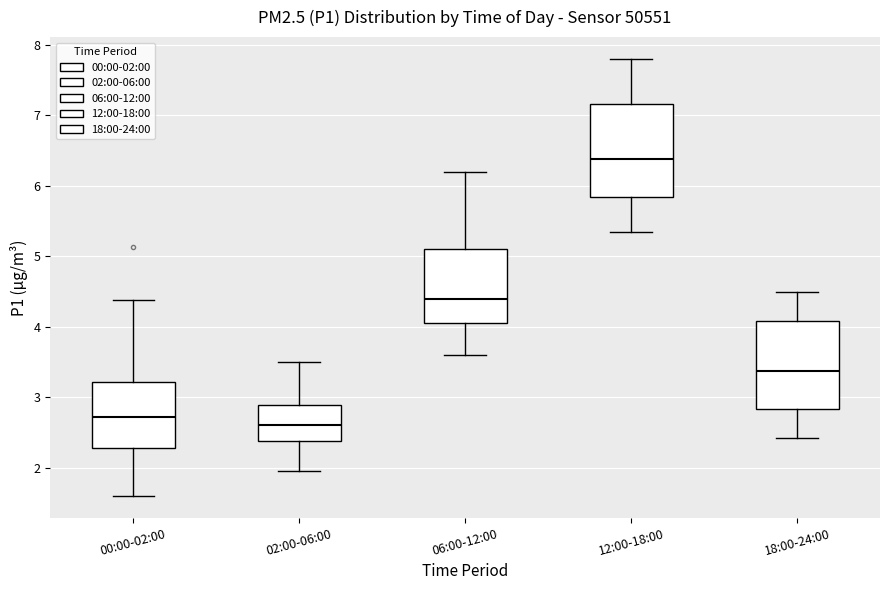

Reading left to right, transcribe this box plot: for each box, give where its median line is, the range the box spans, and where its two whiskers end, as read against the y-axis. The values are not printed on the chart, so give them approximately, as read against the axis.

00:00-02:00: median 2.7, box 2.3 to 3.2, whiskers 1.6 to 4.4
02:00-06:00: median 2.6, box 2.4 to 2.9, whiskers 2.0 to 3.5
06:00-12:00: median 4.4, box 4.1 to 5.1, whiskers 3.6 to 6.2
12:00-18:00: median 6.4, box 5.8 to 7.2, whiskers 5.4 to 7.8
18:00-24:00: median 3.4, box 2.8 to 4.1, whiskers 2.4 to 4.5